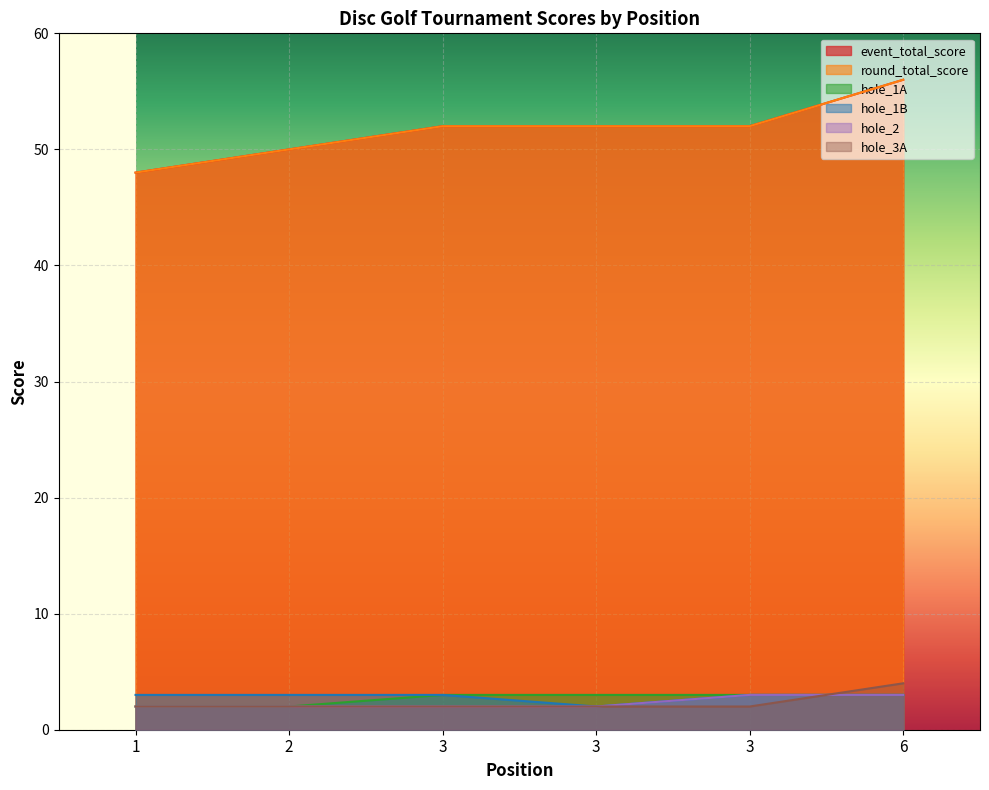

What is the smallest value displayed?

2